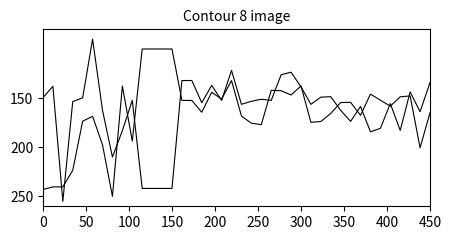

Does the chart display data point markers on the line(s)?

No